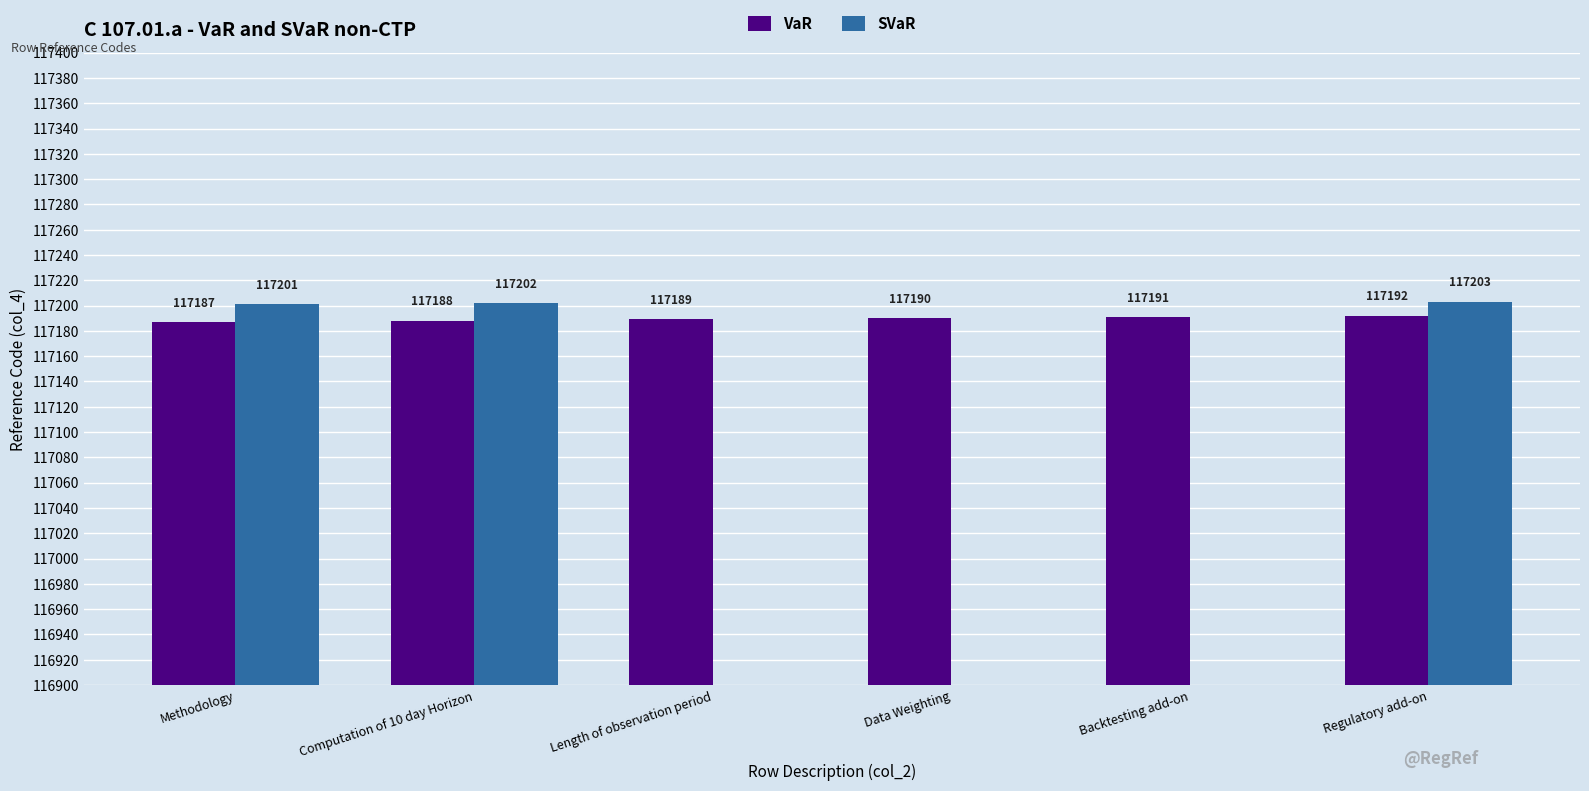

What is the difference between the VaR values at Backtesting add-on and Data Weighting?

1